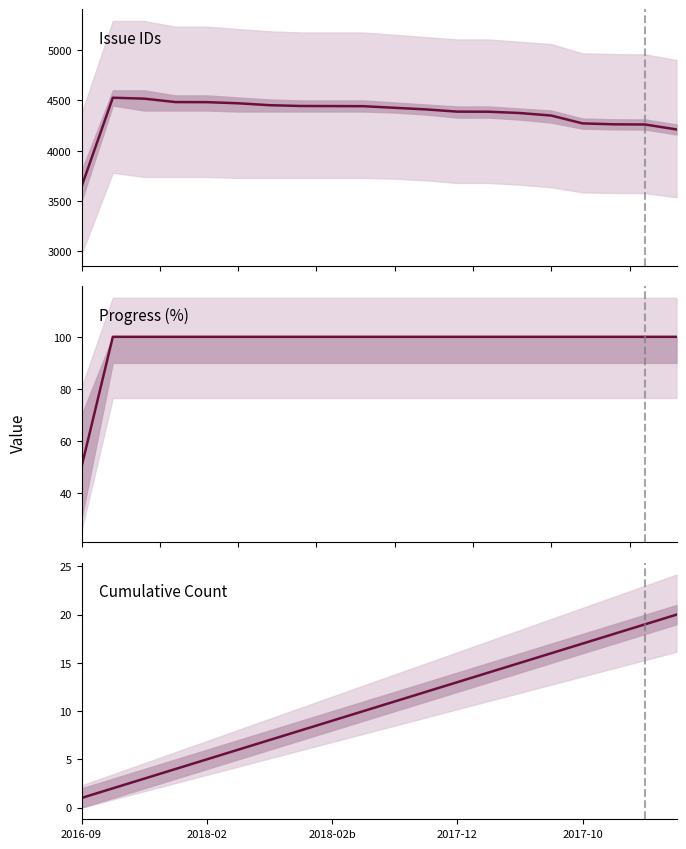

True or false: Cumulative Count and Issue IDs intersect in this chart.

False